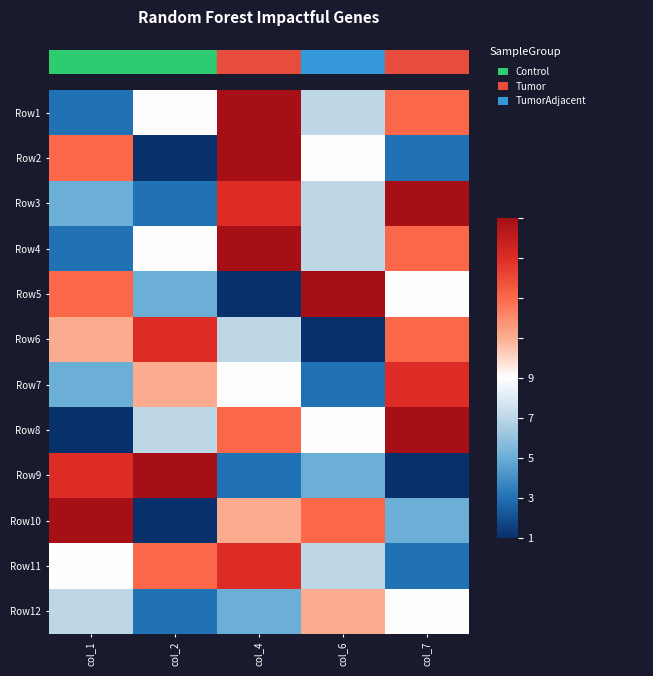

What is the difference between the highest and lowest values at col_4?

8